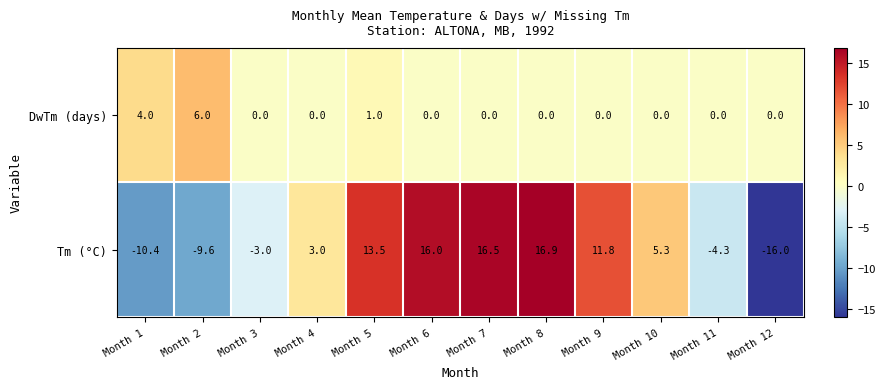

True or false: Tm (°C) has a value of 11.8 at Month 9.

True